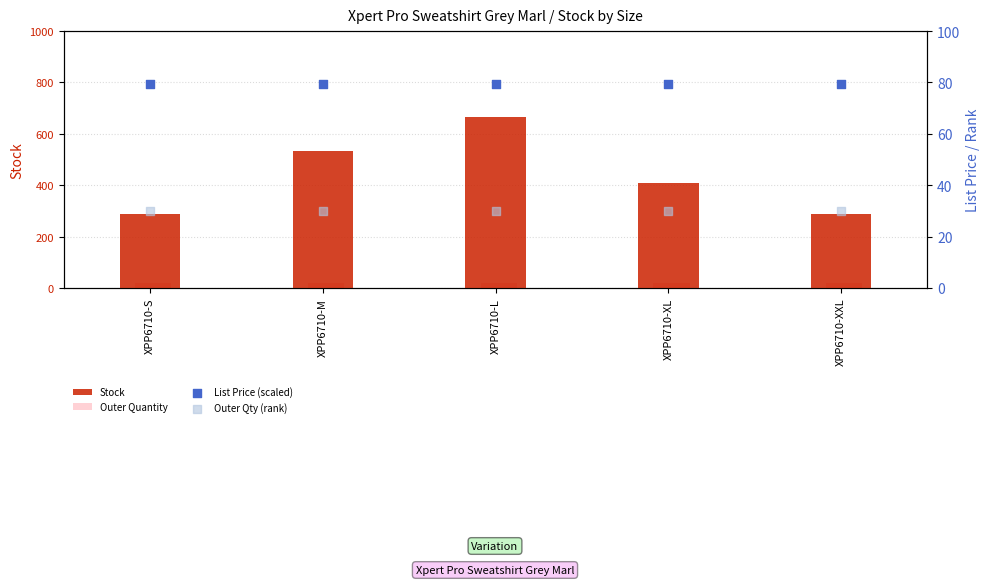

What are all the series names shown in the legend?

Stock, Outer Quantity, List Price (scaled), Outer Qty (rank)